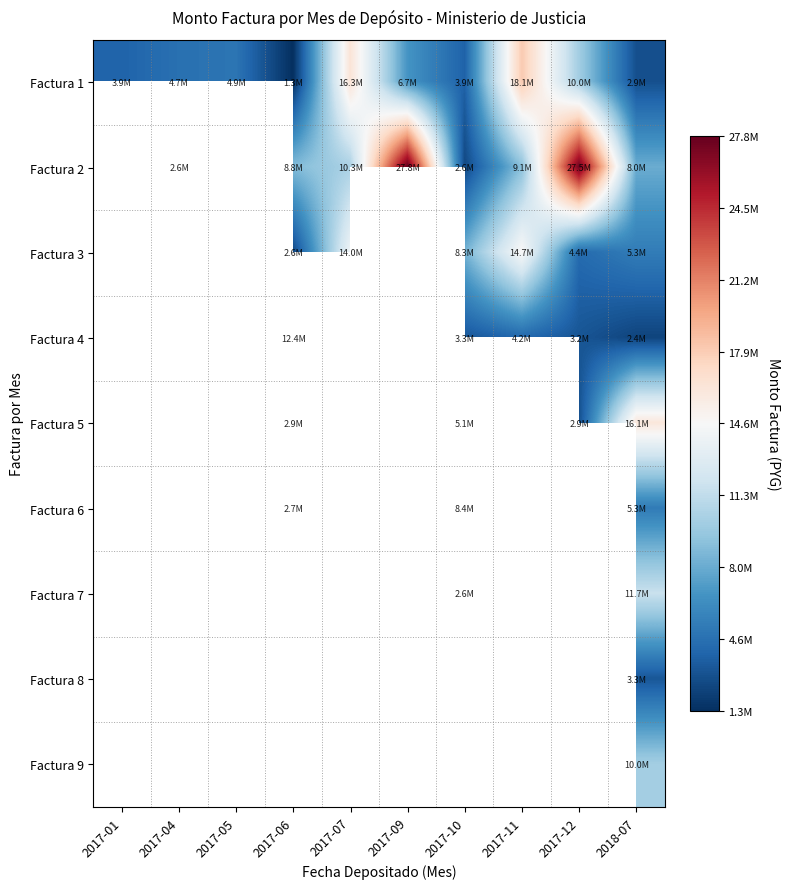

What is the sum of all Factura 1 values?

72783270.0